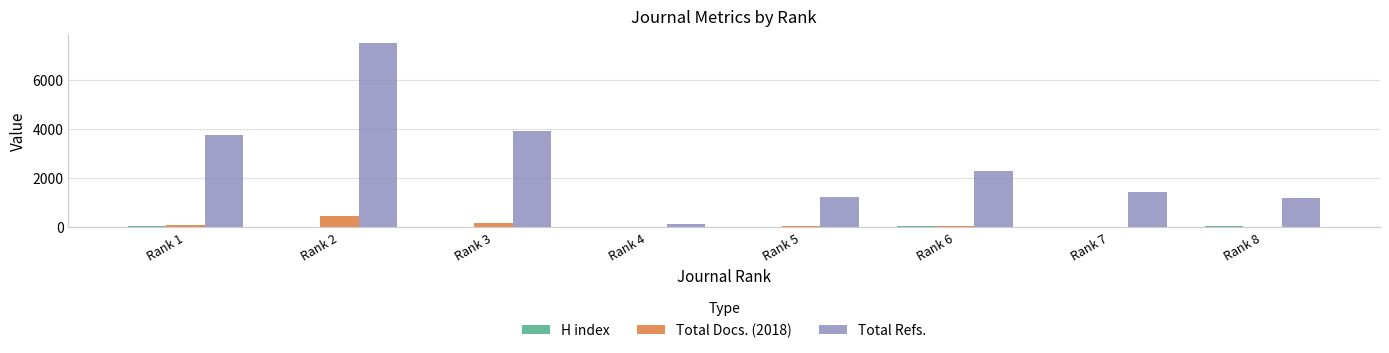

At which category is the sum across all series the highest?

Rank 2